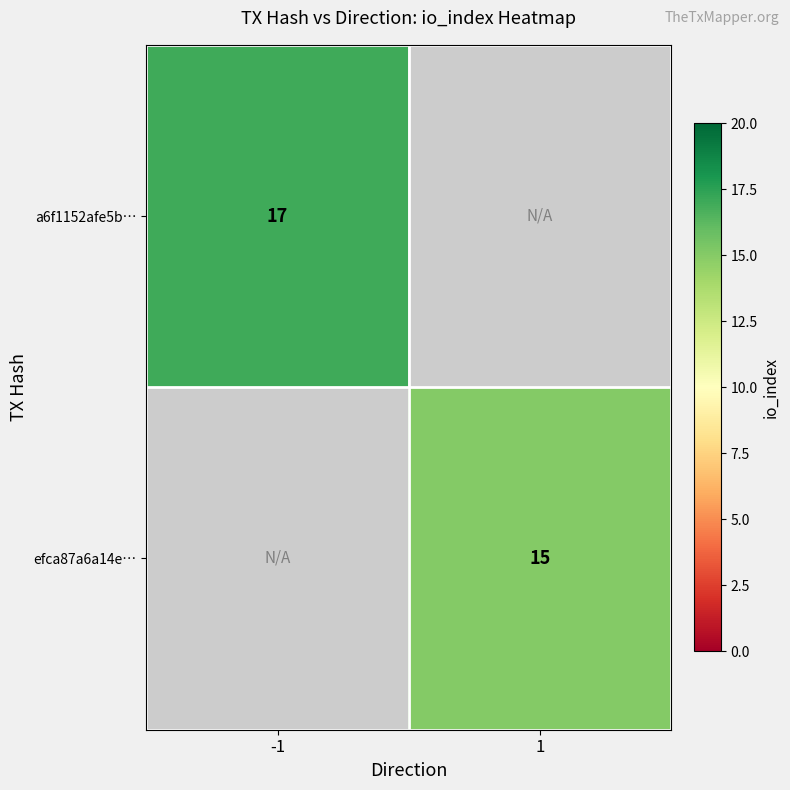

Which category has the lowest value across all series?

1